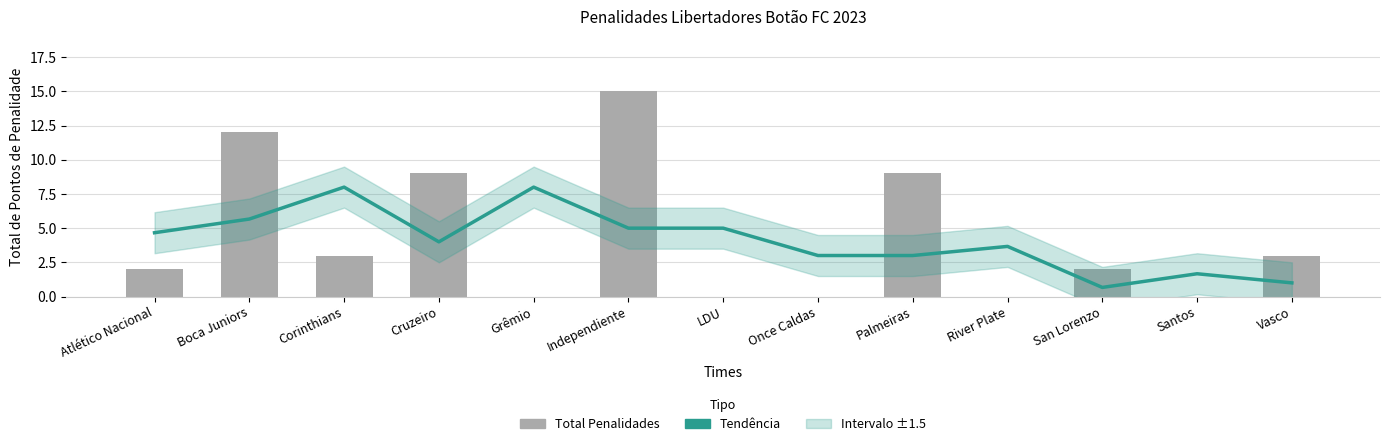

At Boca Juniors, list the series in order from largest to smallest.

Total Penalidades, Tendência (média móvel)